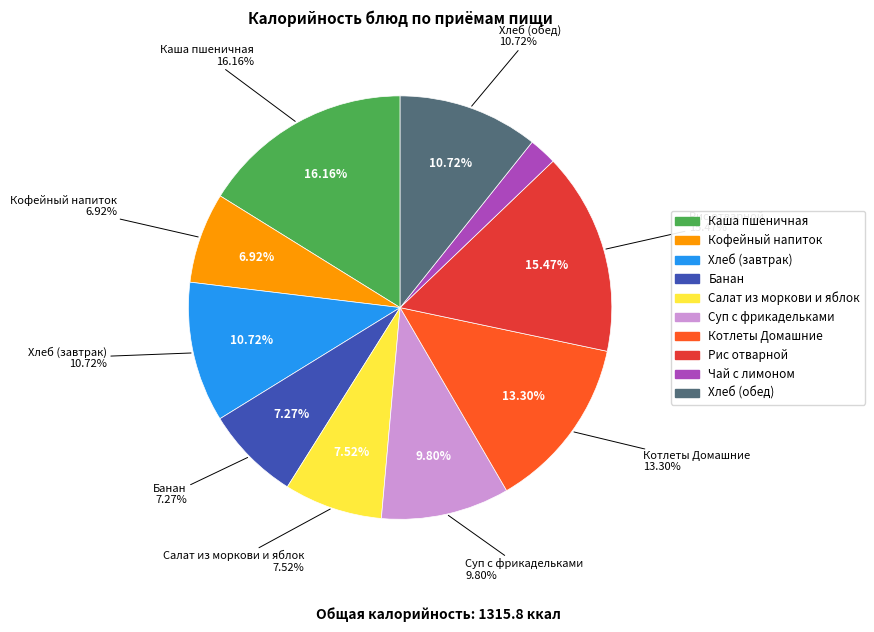

Rank the categories by value from lowest to highest.

Чай с лимоном, Кофейный напиток, Банан, Салат из моркови и яблок, Суп с фрикадельками, Хлеб (завтрак), Хлеб (обед), Котлеты Домашние, Рис отварной, Каша пшеничная